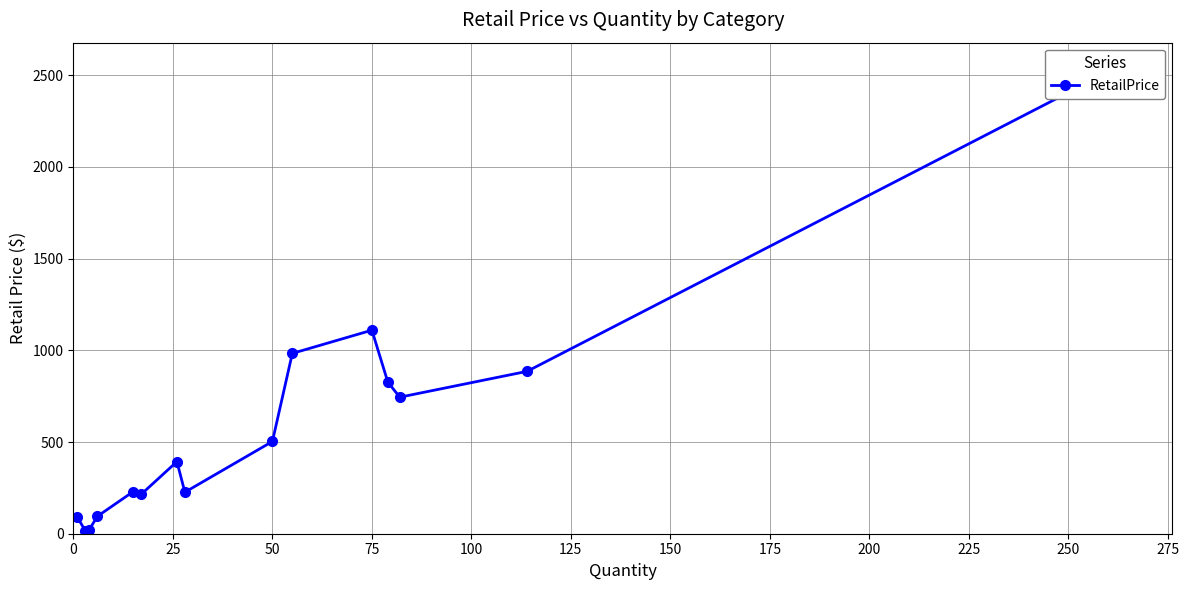

What is the greatest value displayed?

2551.2